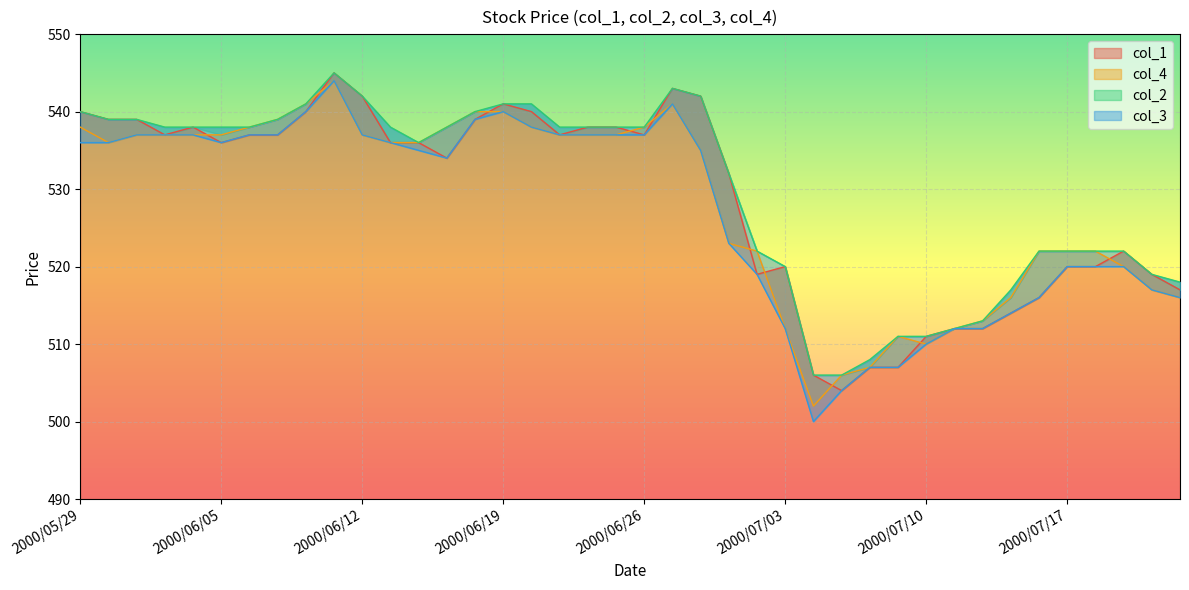

True or false: col_3 and col_2 intersect in this chart.

False